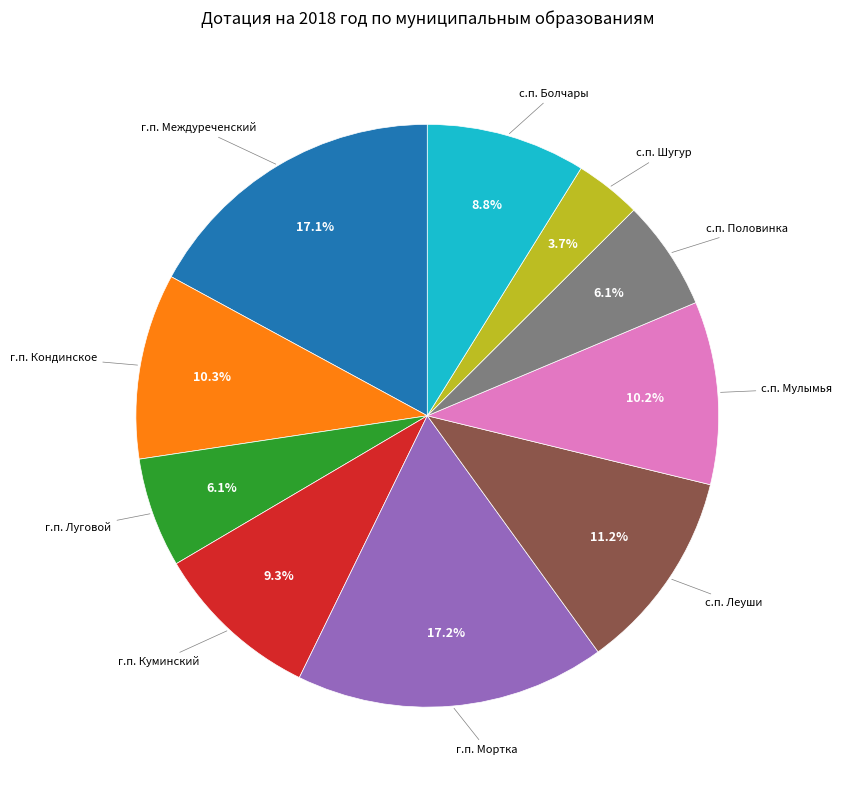

How many slices are in this pie chart?

10